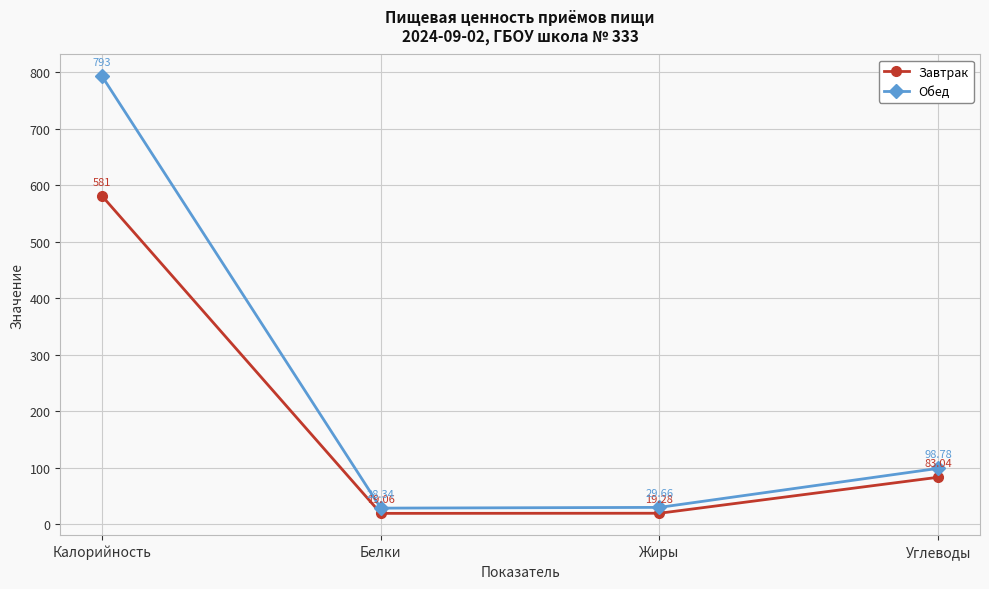

What is the sum of all Обед values?

949.8